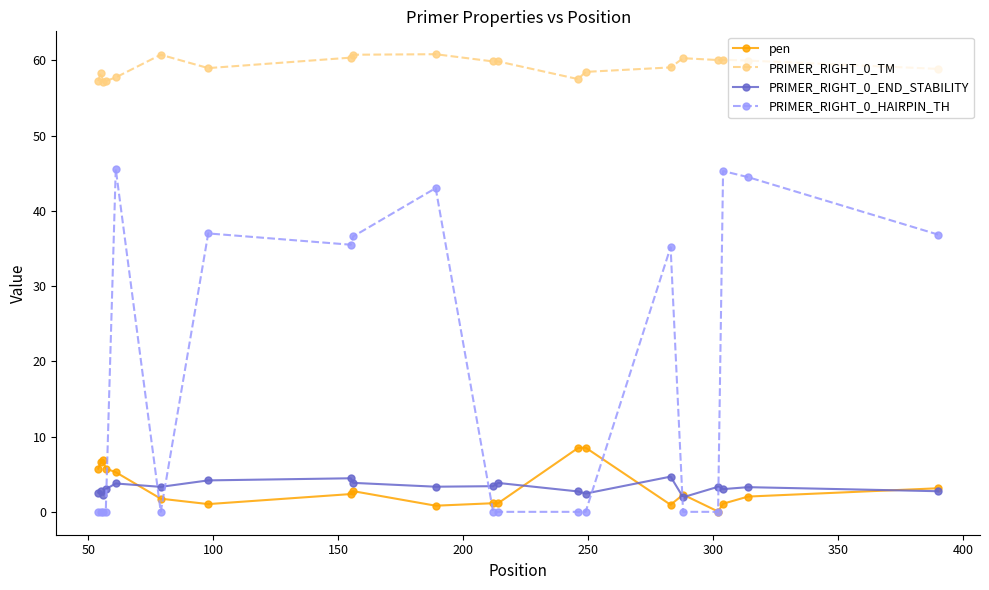

What is the value of the pen point at the 5th from the left?

5.3